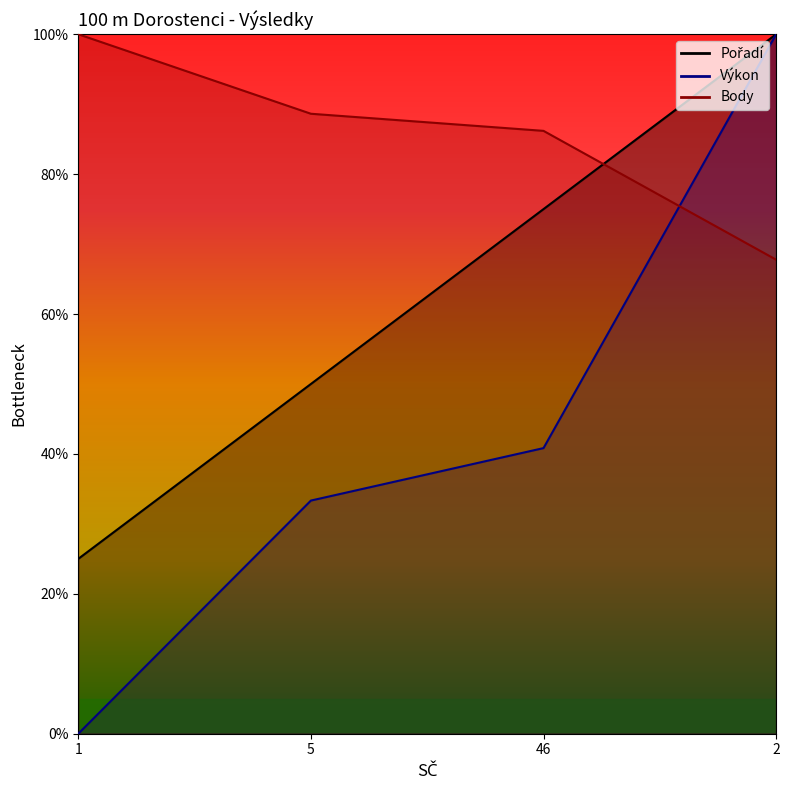

What is the maximum value shown in the chart?

100.0